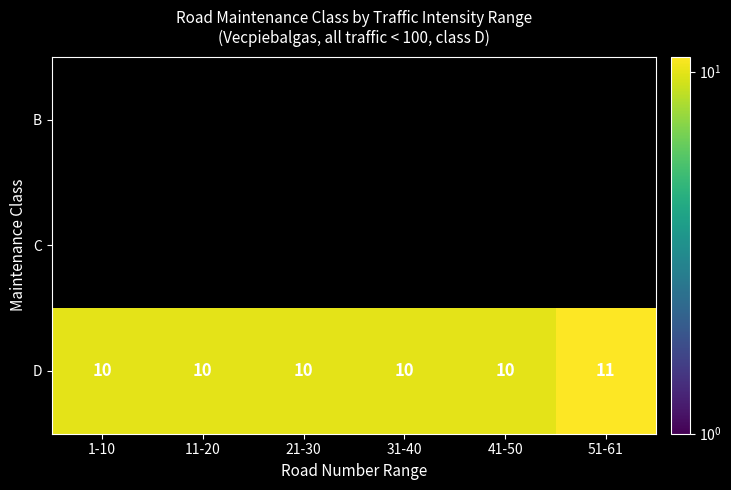

How many D values are between 10 and 11?

6